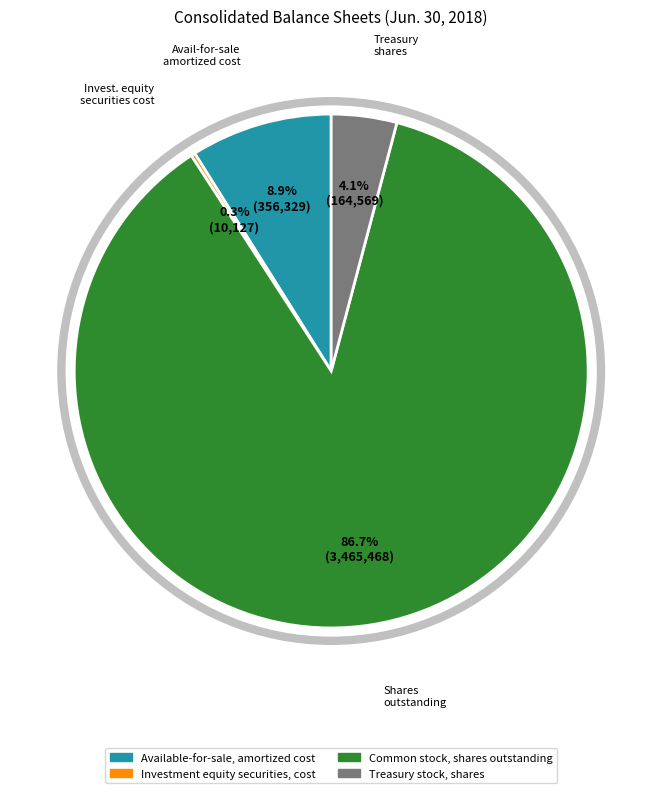

Approximately how many times larger is the value at Common stock, shares outstanding compared to Treasury stock, shares?

21.1